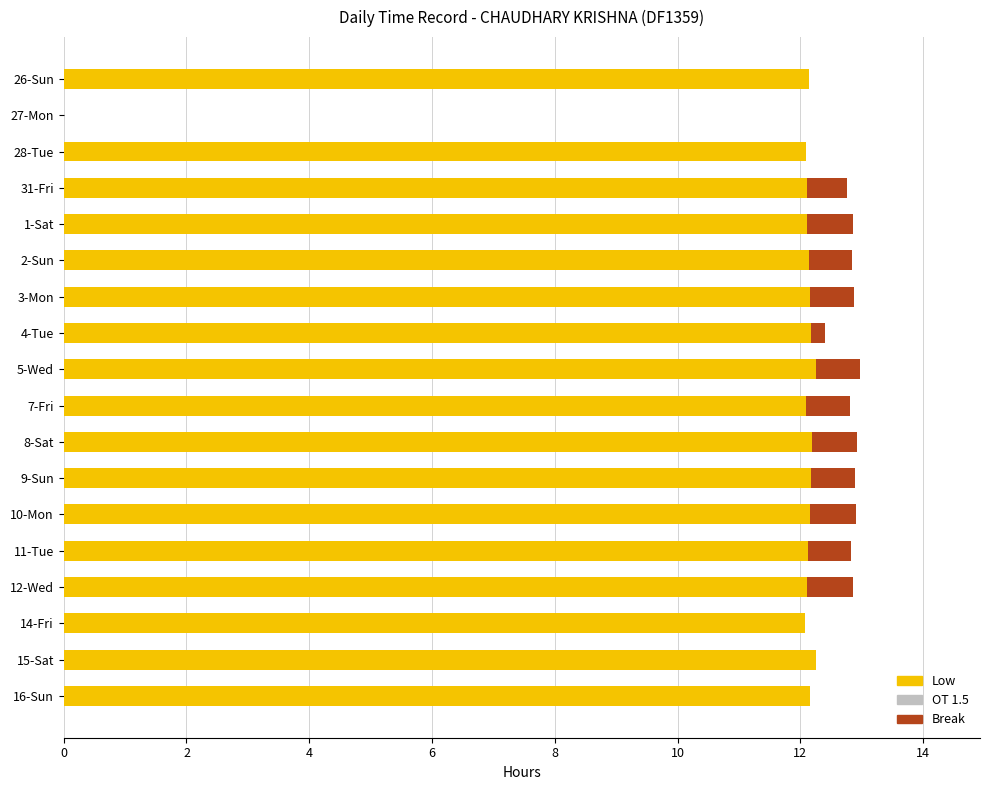

What is the sum of all Low values?

206.5